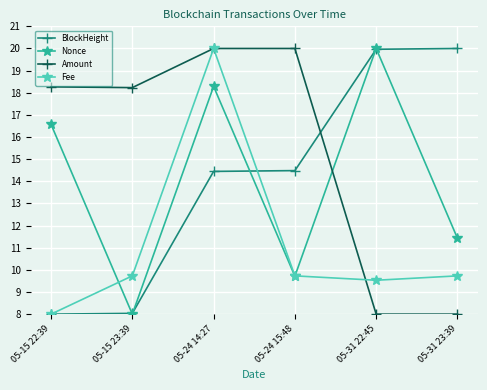

What is the label of the 2nd point from the left?

05-15 23:39